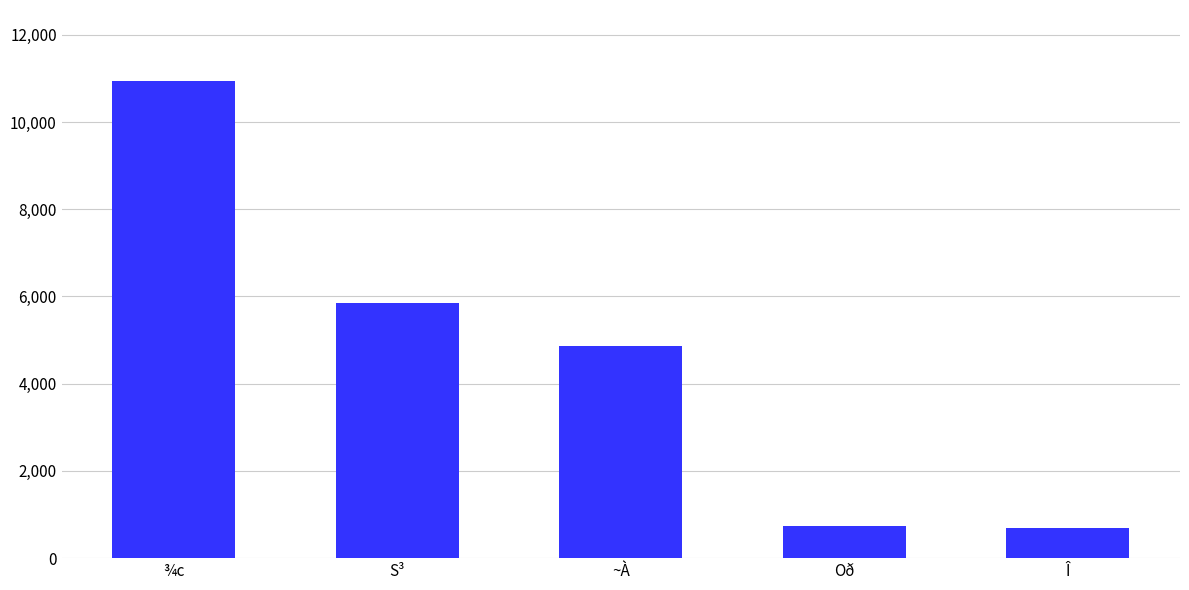

How many distinct data groups are displayed?

1